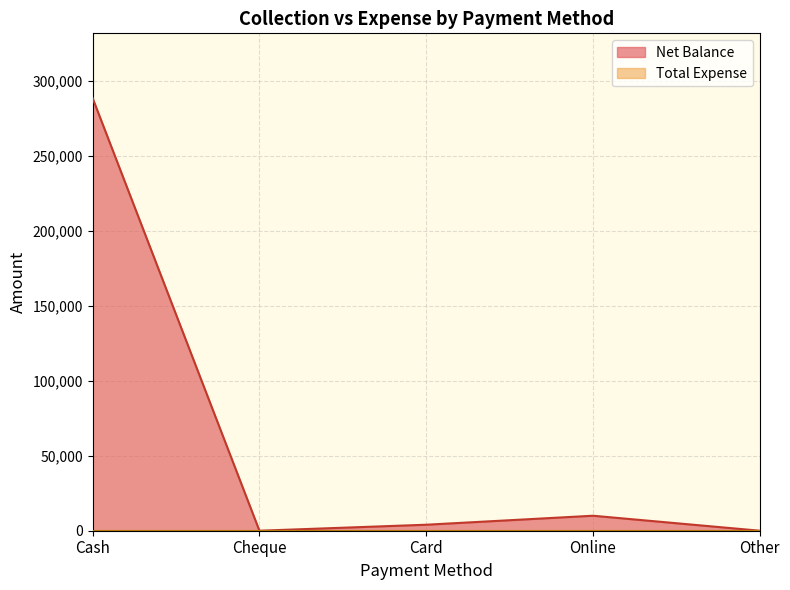

What value does the data have at Online?

10000